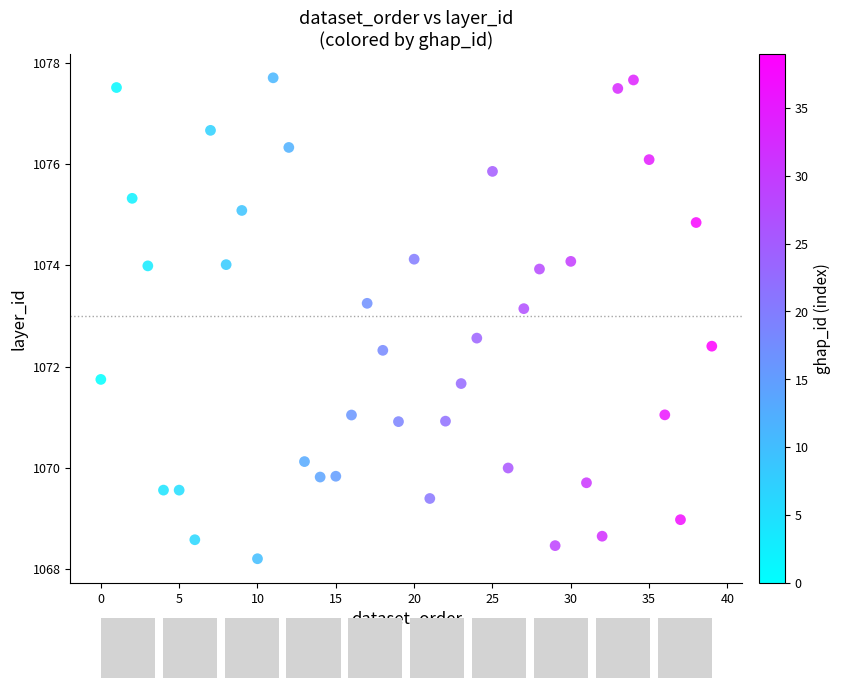

What is the range of Y values (max minus min)?

9.5